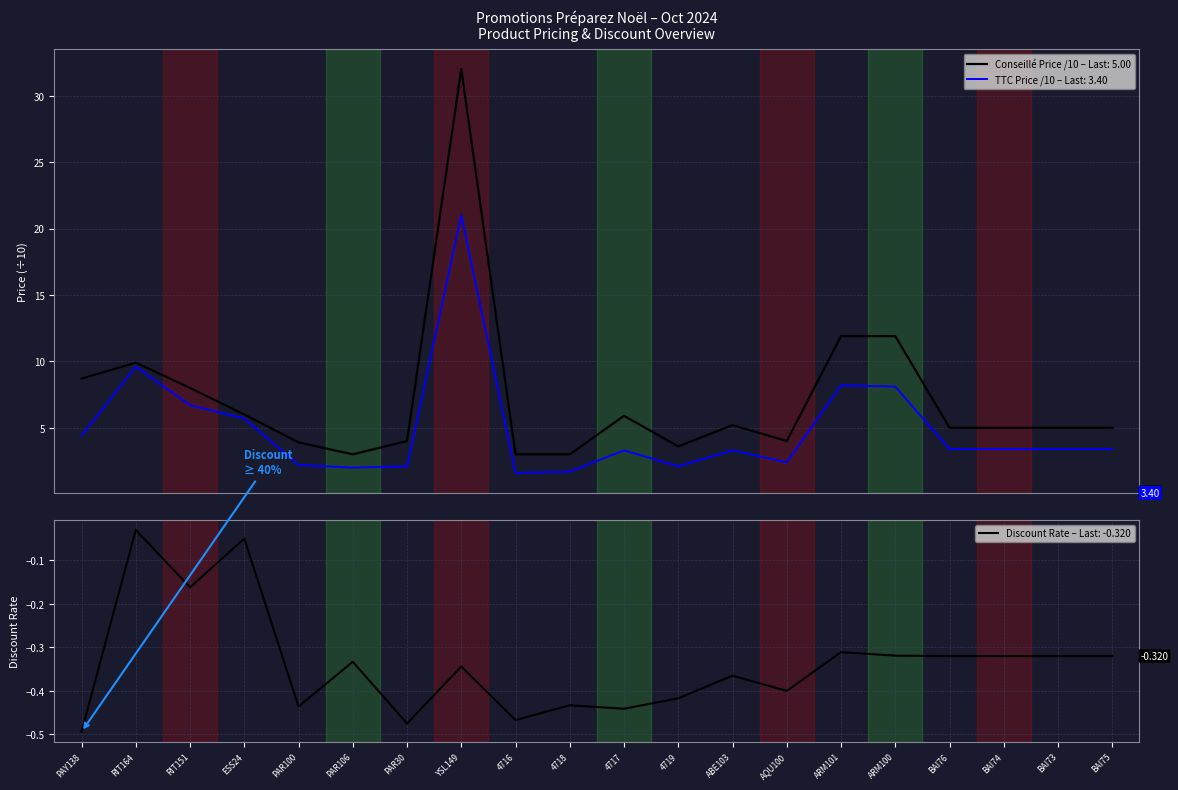

How many interior local peaks does the Discount Rate series have?

7